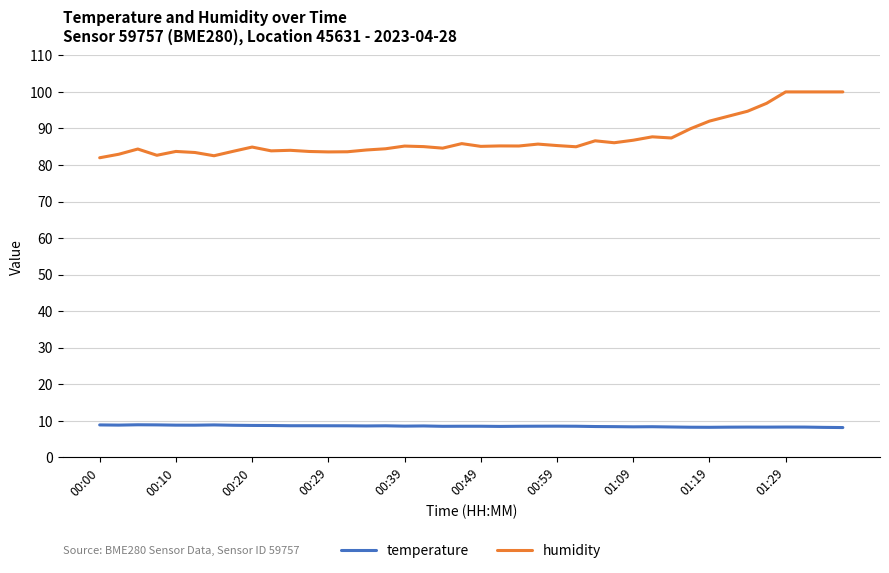

Which series has the largest range (max minus min)?

humidity